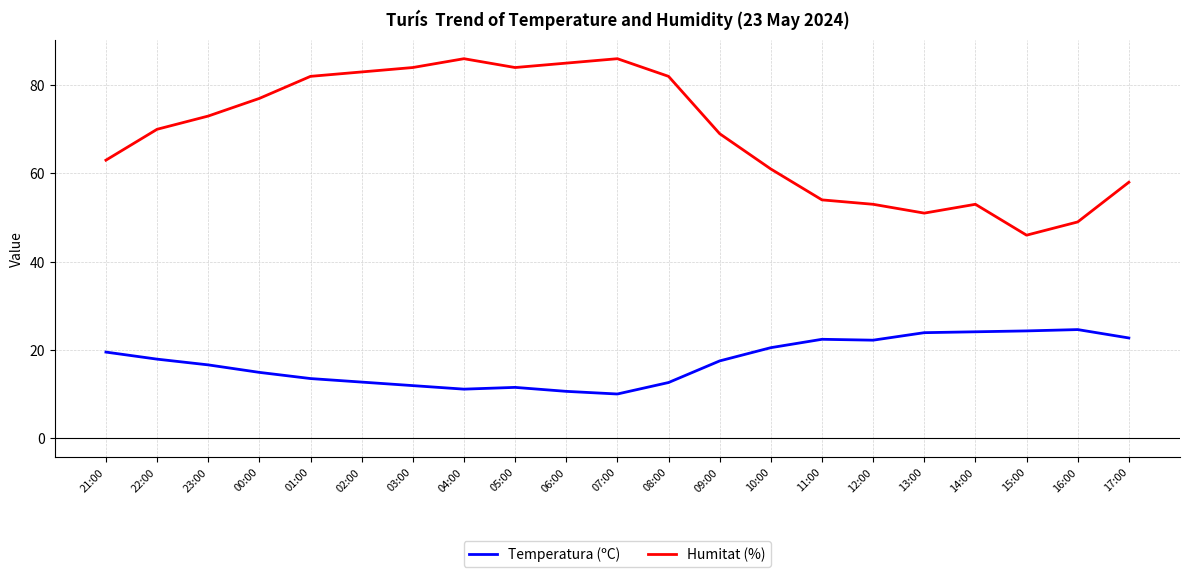

Which series has the largest total across all categories?

Humitat (%)